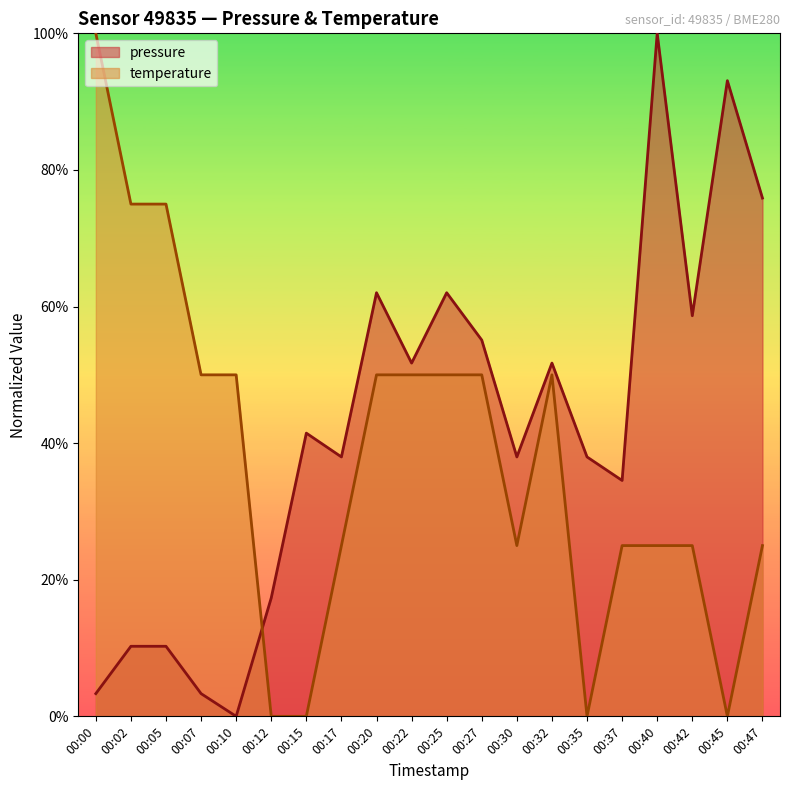

After their last crossing, which series has the higher values: pressure or temperature?

pressure